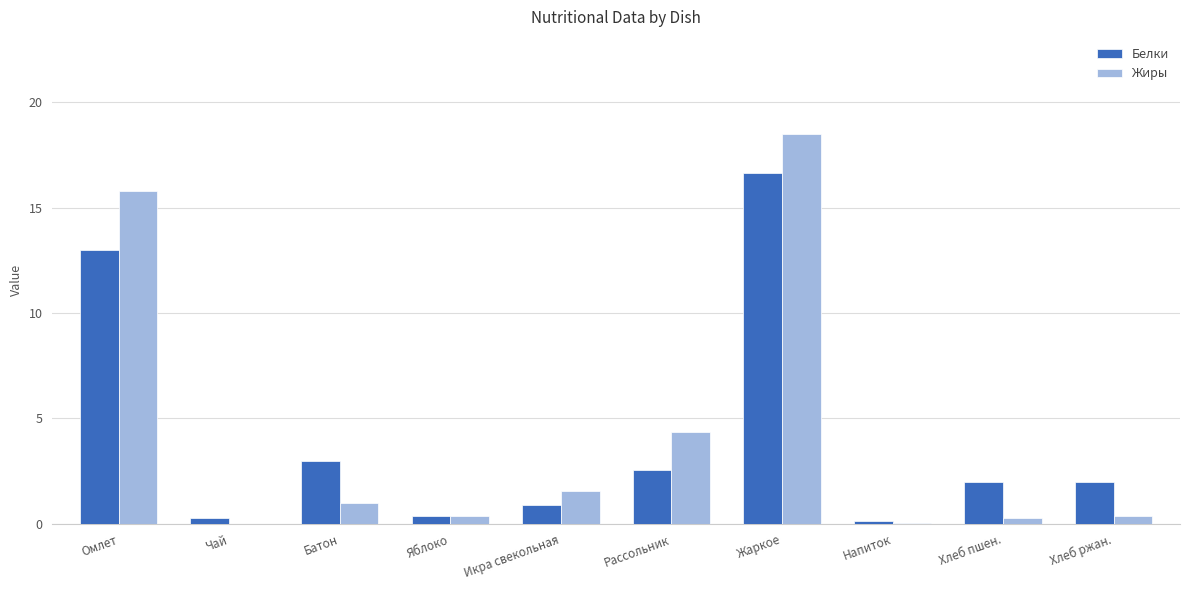

What is the maximum value for Белки?

16.6